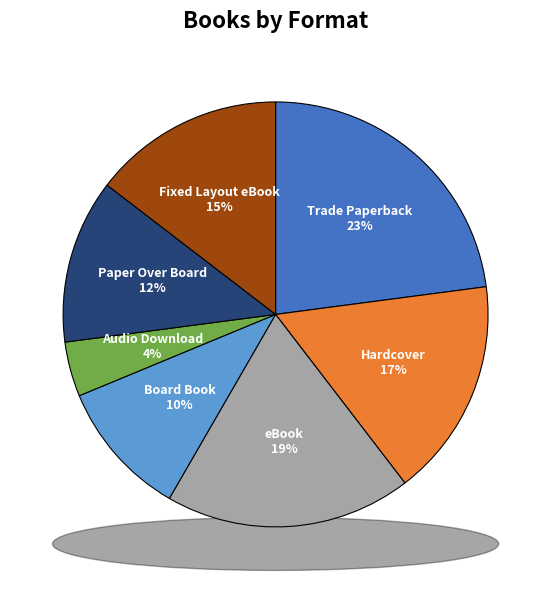

Does any single category account for the majority?

No